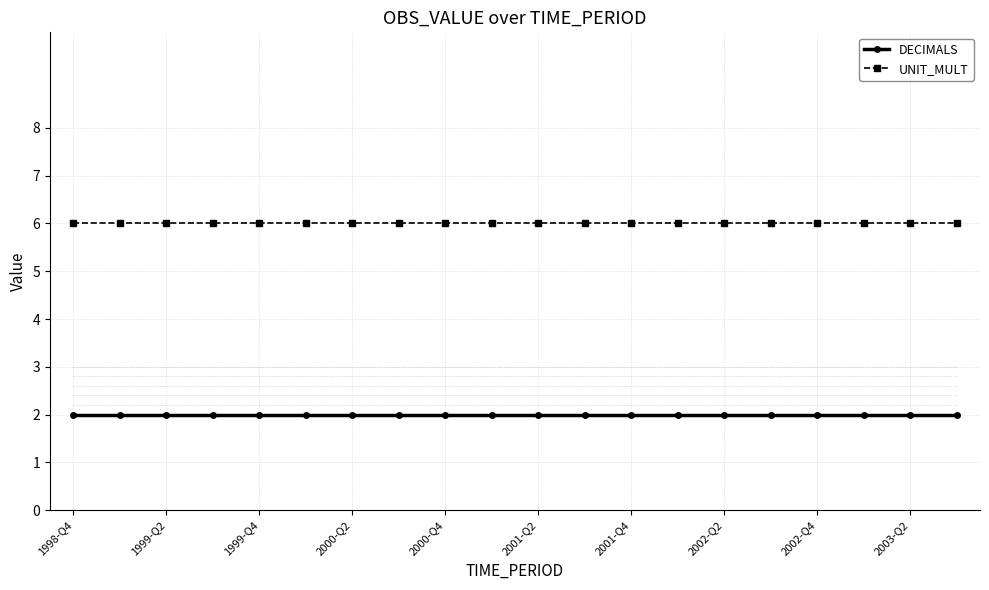

What is the maximum value shown in the chart?

6